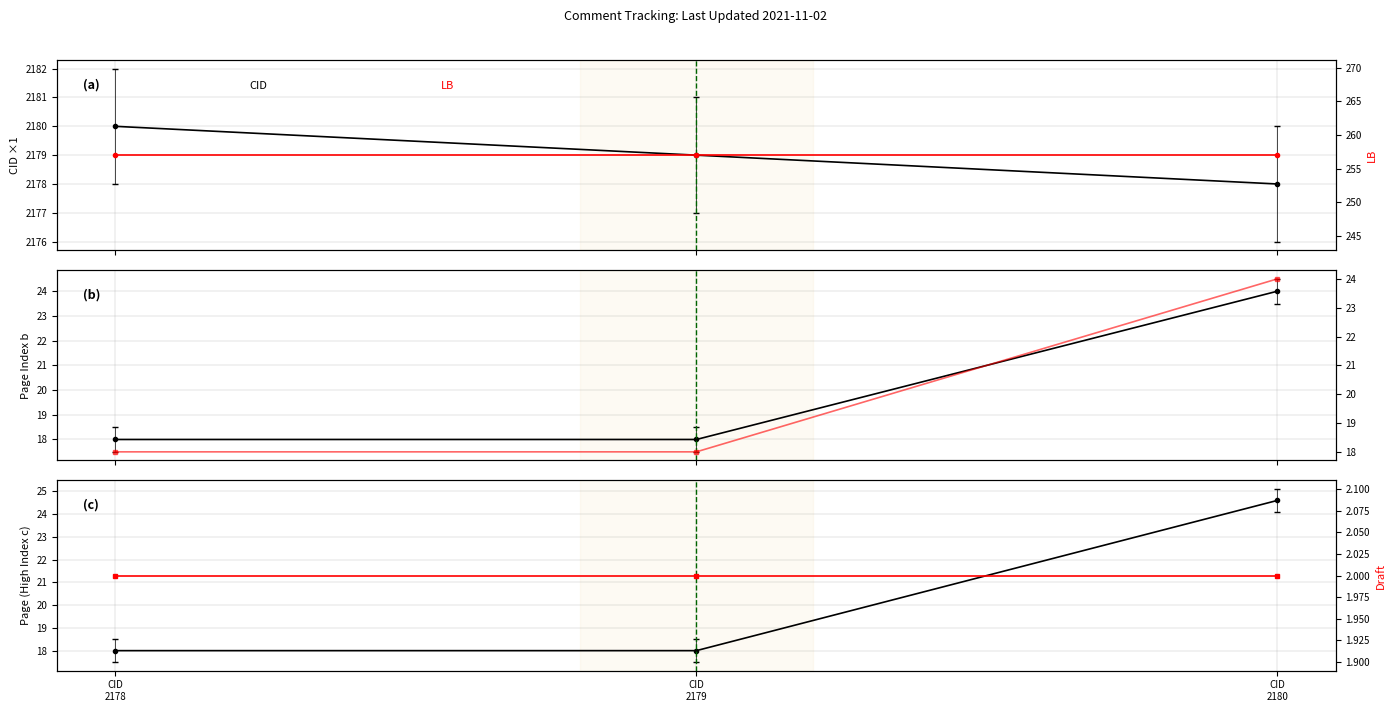

At CID
2178, list the series in order from smallest to largest.

Draft, Page(C), Page, Page(C) twin, LB, CID